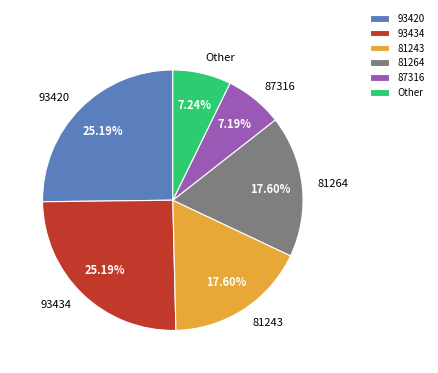

Which has a higher value, 81243 or 93434?

93434